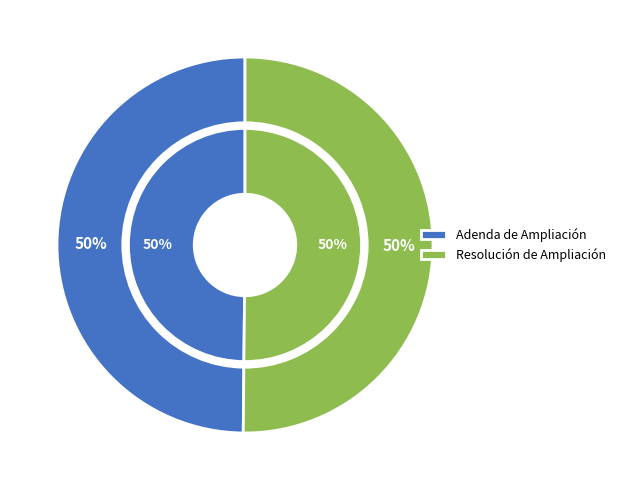

How many segments does this pie chart have?

2